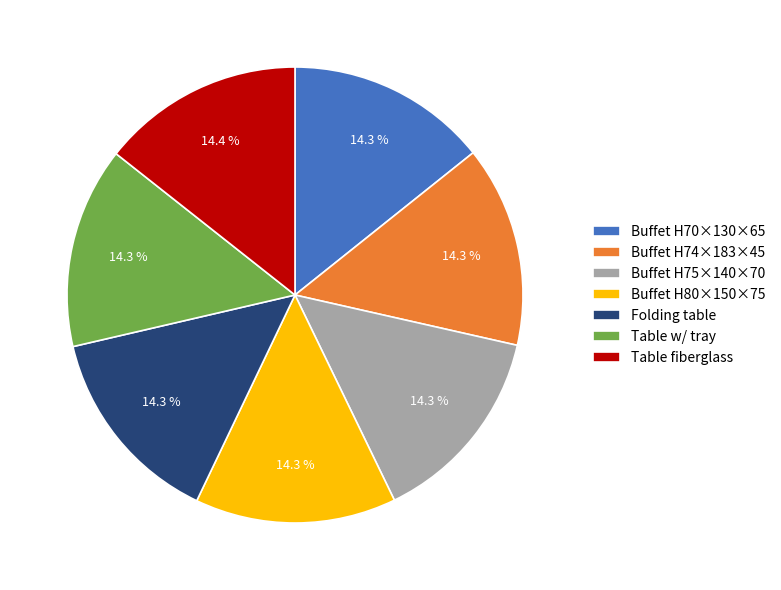

How many slices are in this pie chart?

7